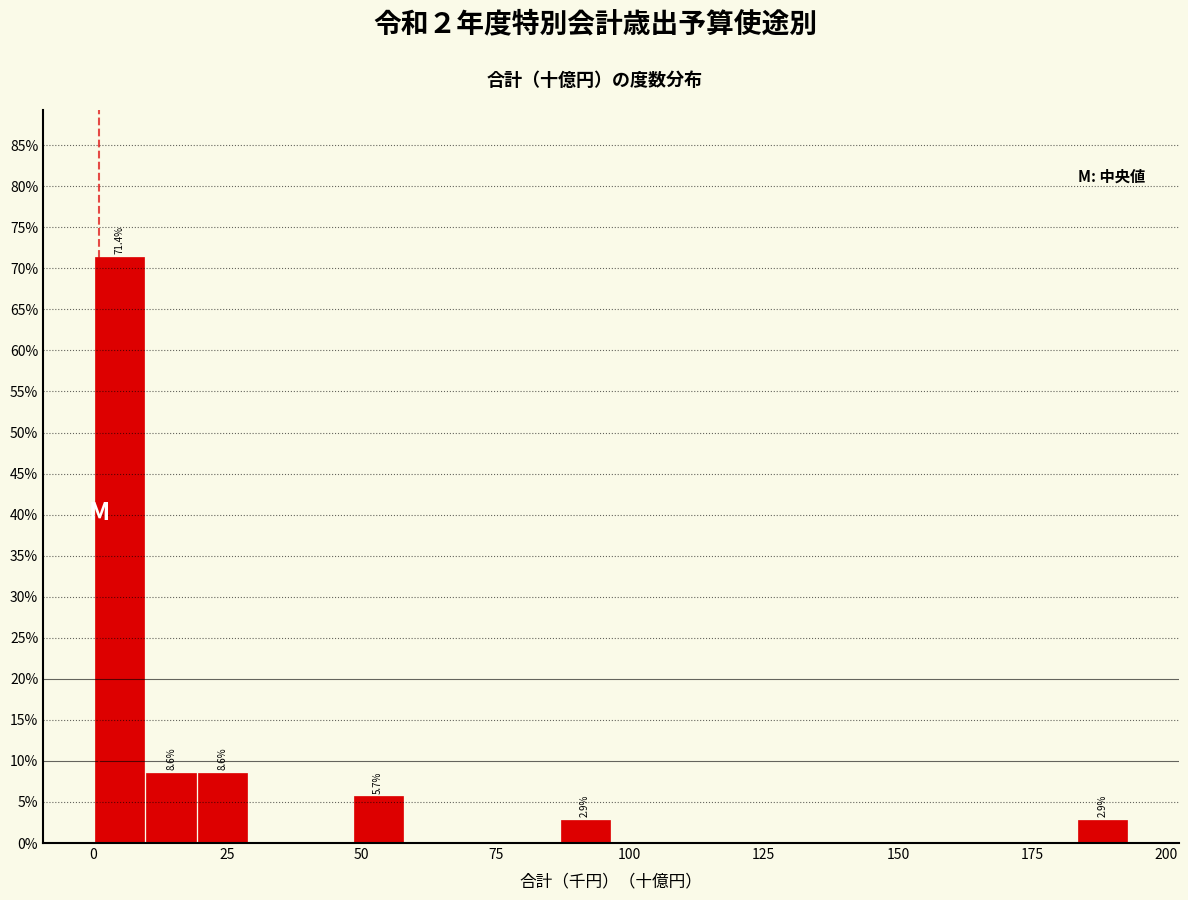

Read against the x-axis, roughly where is the centre of the tallest bar?

5